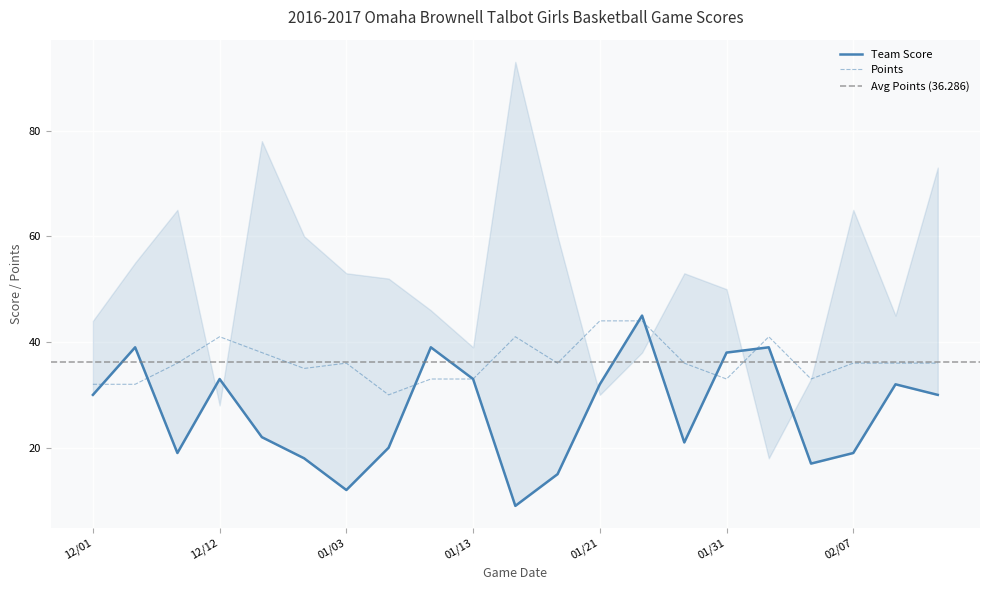

What is the difference between the second highest and minimum values in the Team Score series?

30